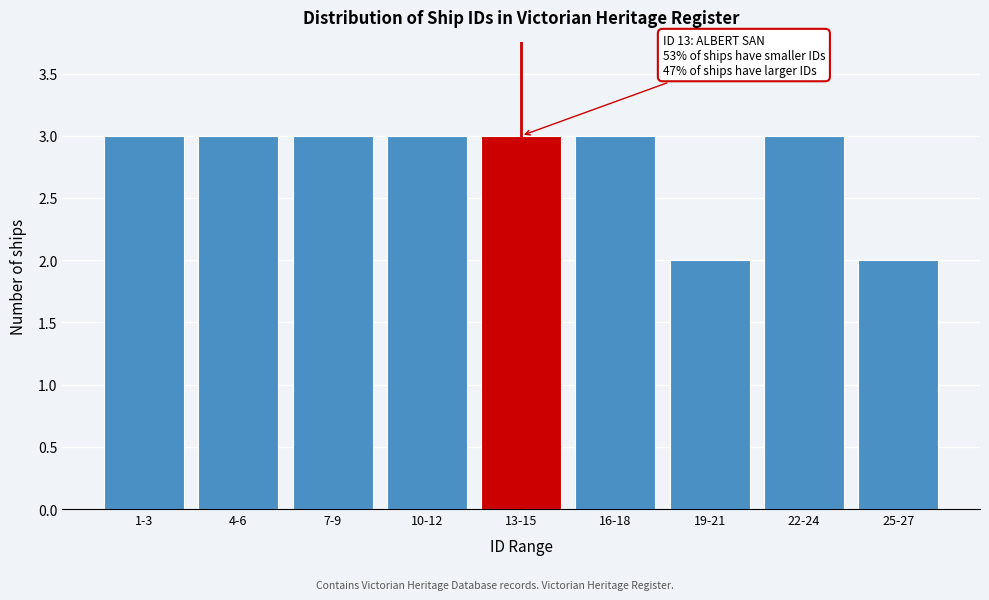

Reading right to left, what are all the values shown in this chart?

25-27=2	22-24=3	19-21=2	16-18=3	13-15=3	10-12=3	7-9=3	4-6=3	1-3=3